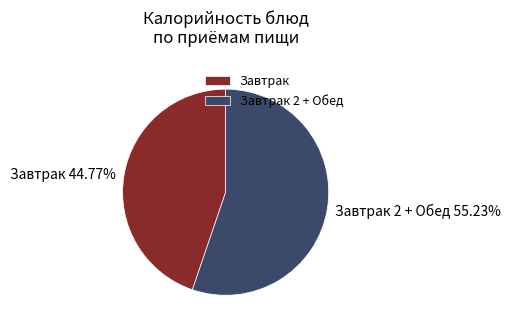

Do Завтрак and Завтрак 2 + Обед together represent more than half of the pie?

Yes